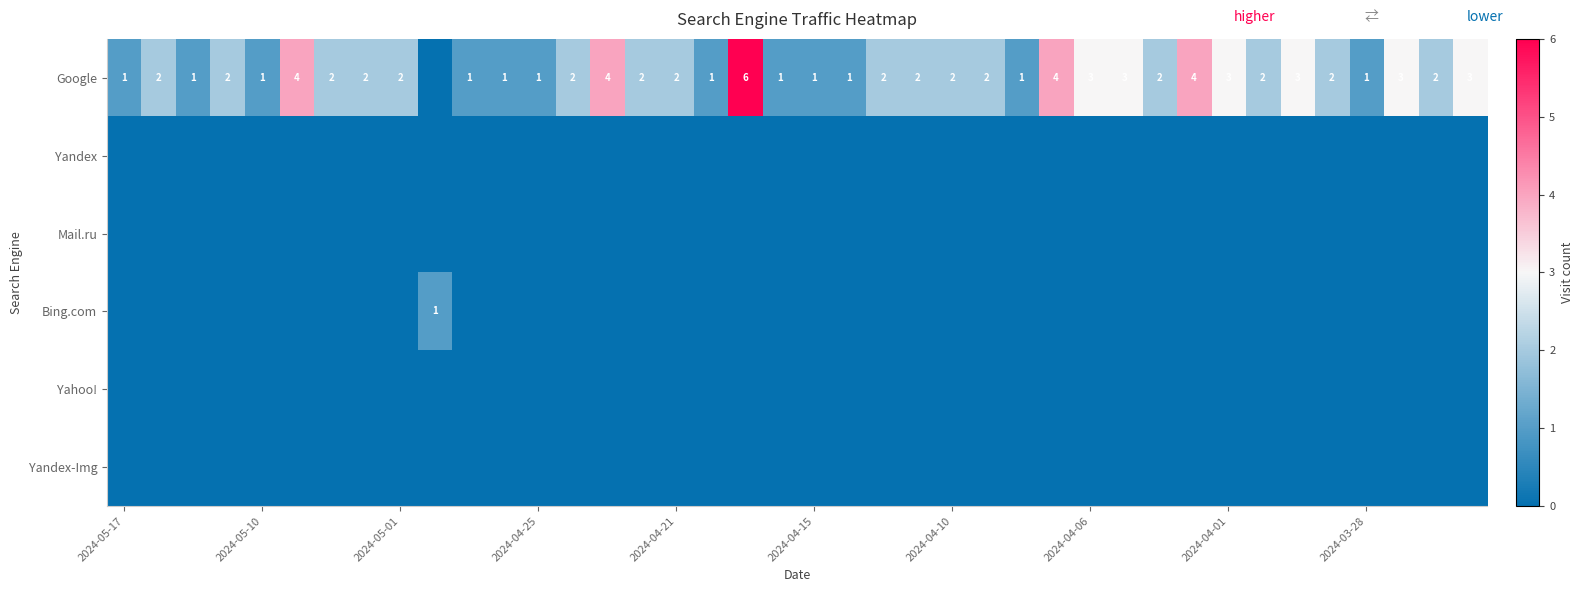

What is the difference between the highest and lowest values at 38?

2